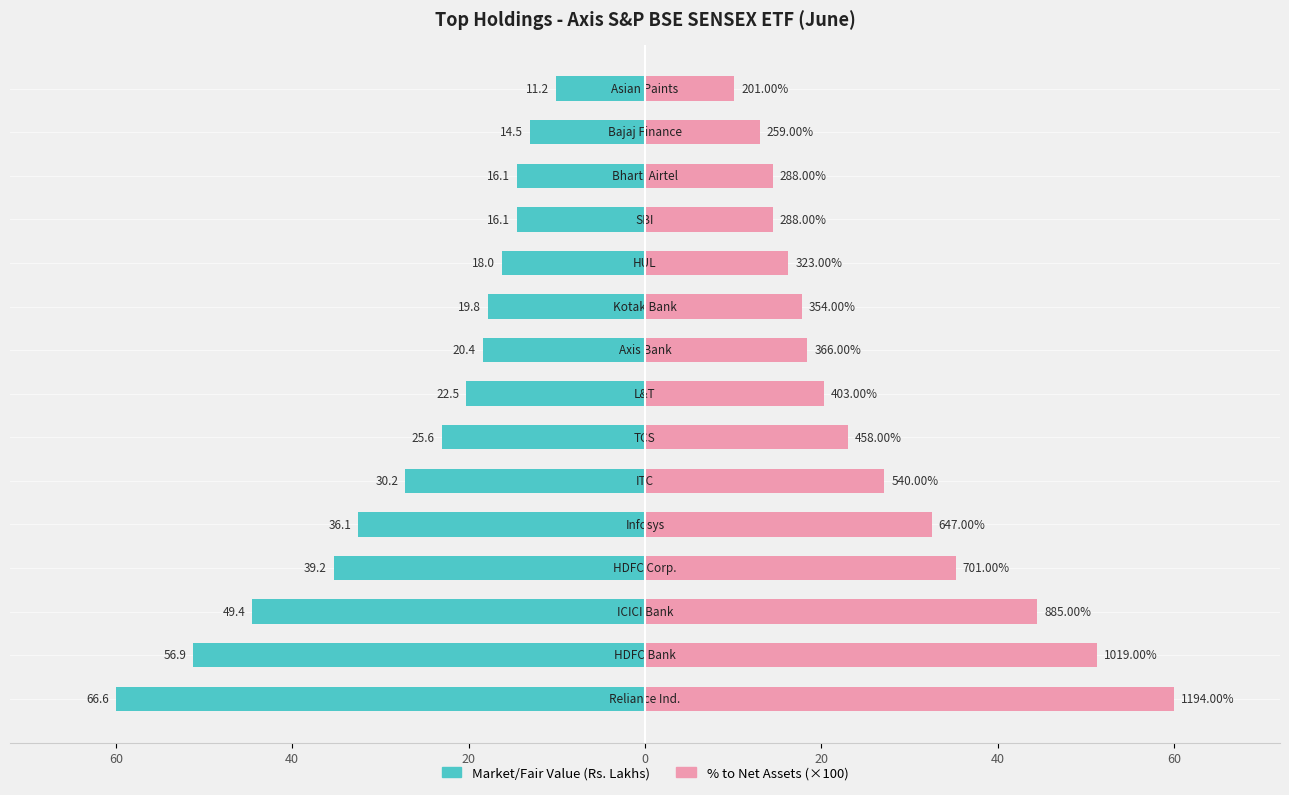

True or false: Market/Fair Value (Rs. Lakhs) has a value of -28.8 at 9.

False